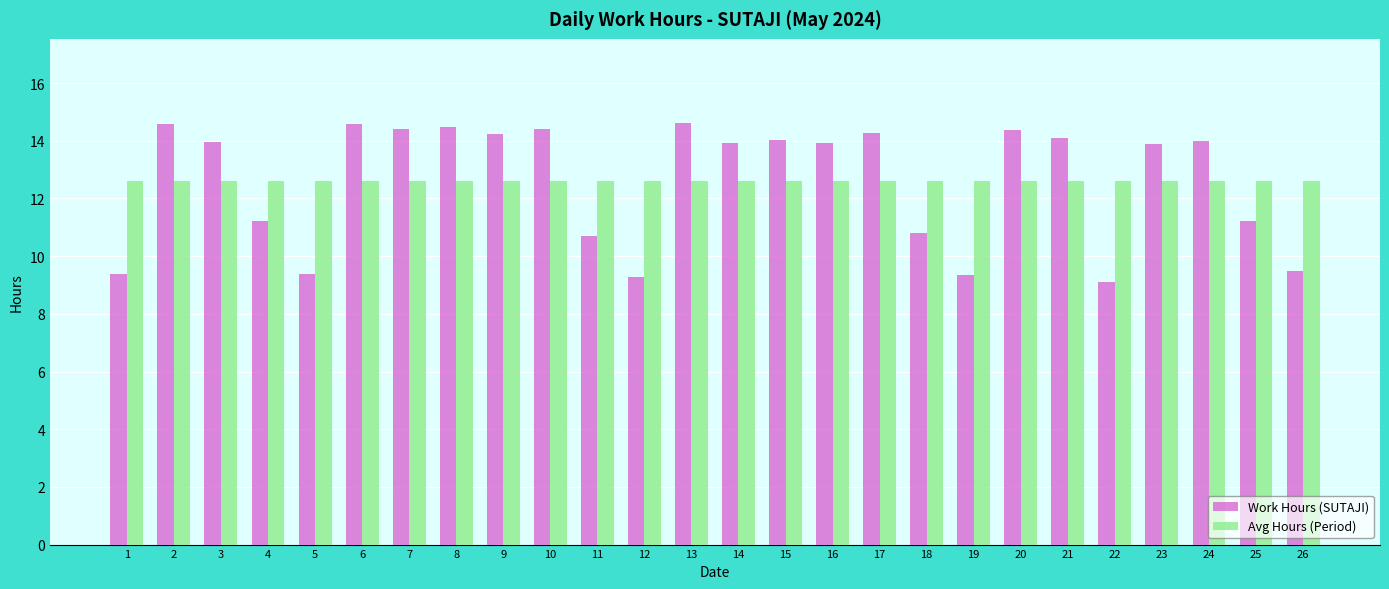

What is the spread (max minus min) of values at 16?

1.3